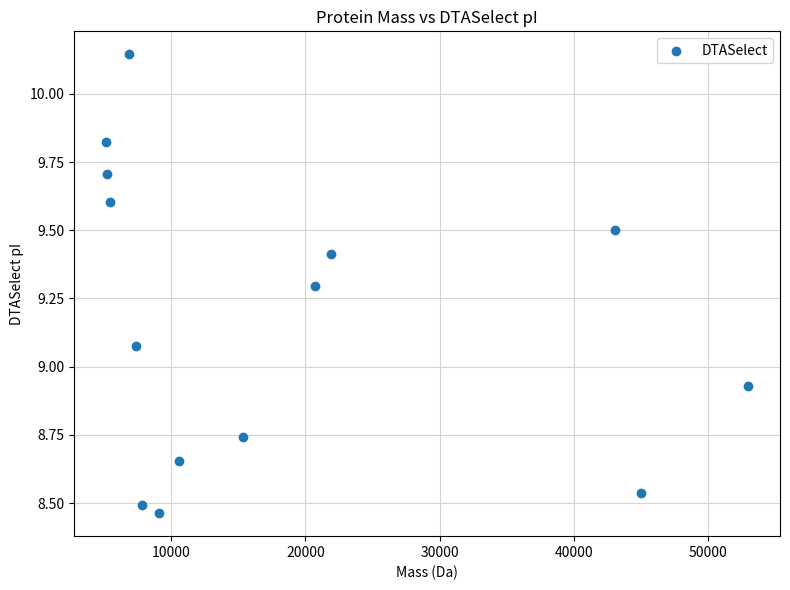

What is the range of X values (max minus min)?

47838.0